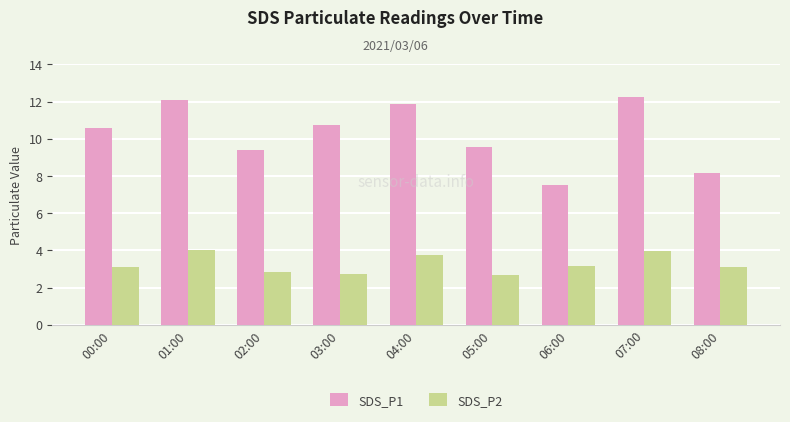

Which series has the widest spread of values?

SDS_P1